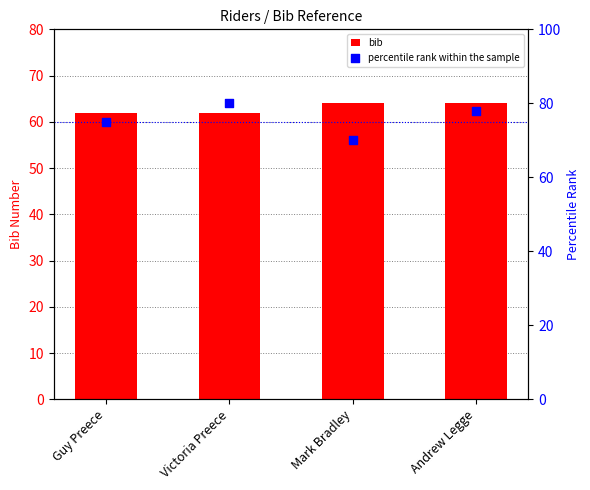

Is the value of percentile rank within the sample at Victoria Preece greater than the value of bib at Mark Bradley?

Yes